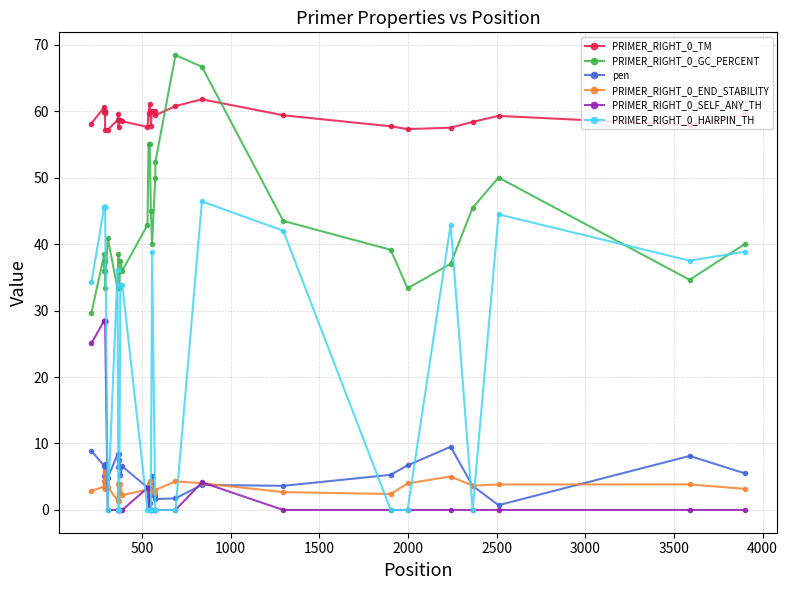

True or false: PRIMER_RIGHT_0_END_STABILITY and PRIMER_RIGHT_0_SELF_ANY_TH cross at least once.

True